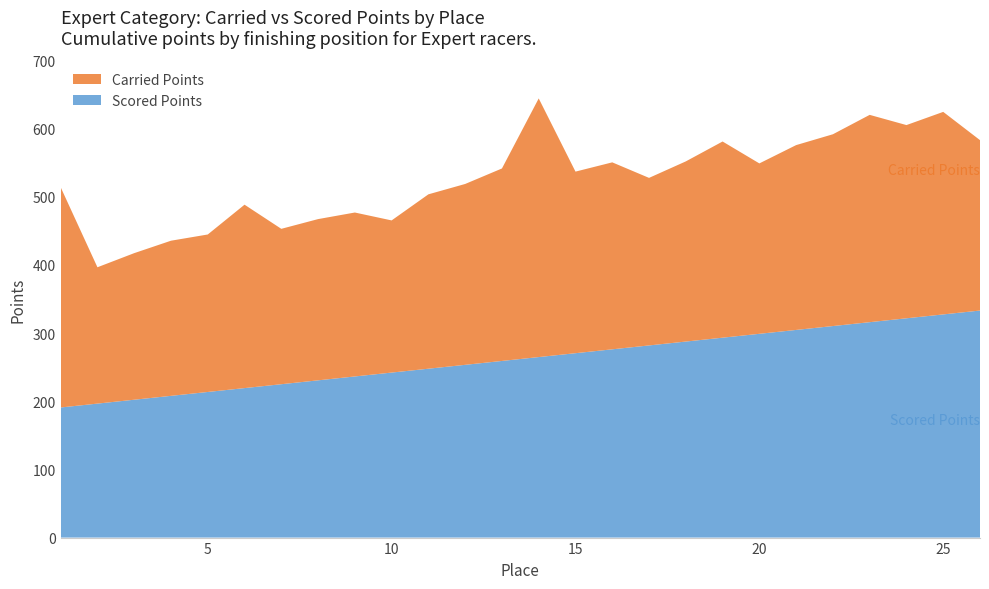

Reading right to left, extract all data points from this chart.

Carried Points: 26=250.0	25=297.1	24=283.5	23=304.1	22=281.4	21=271.2	20=250.0	19=287.8	18=264.3	17=245.8	16=274.3	15=266.4	14=379.5	13=282.4	12=265.4	11=255.8	10=223.2	9=240.5	8=236.6	7=228.0	6=269.1	5=231.1	4=227.6	3=215.1	2=200.0	1=323.1
Scored Points: 26=333.1	25=327.4	24=321.7	23=316.0	22=310.4	21=304.7	20=299.0	19=293.3	18=287.6	17=281.9	16=276.2	15=270.5	14=264.8	13=259.1	12=253.5	11=247.8	10=242.1	9=236.4	8=230.7	7=225.0	6=219.3	5=213.6	4=207.9	3=202.3	2=196.6	1=190.9